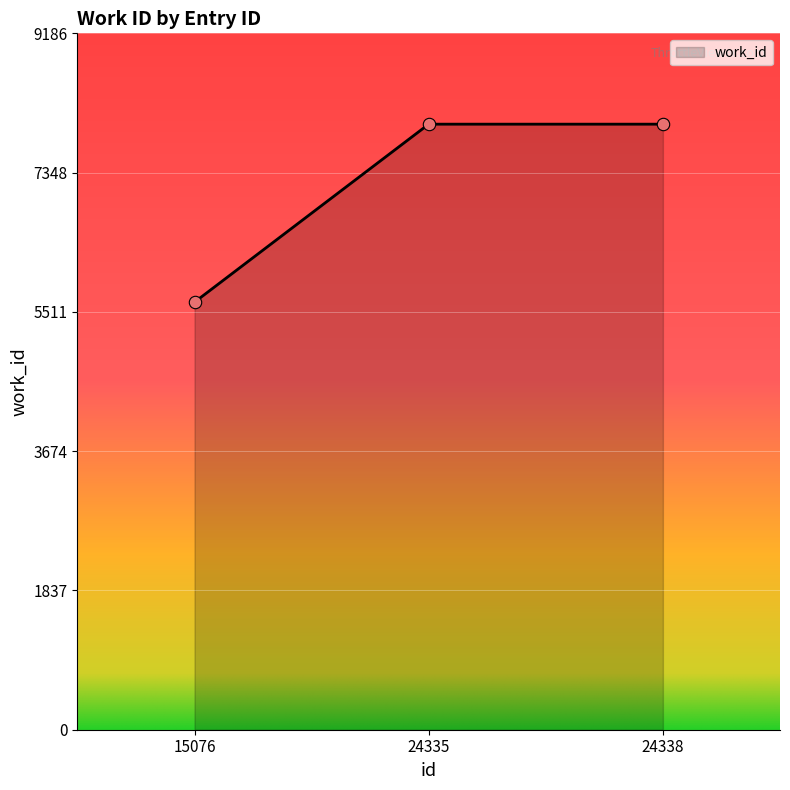

What is the change in value from 15076 to 24338?

+2348